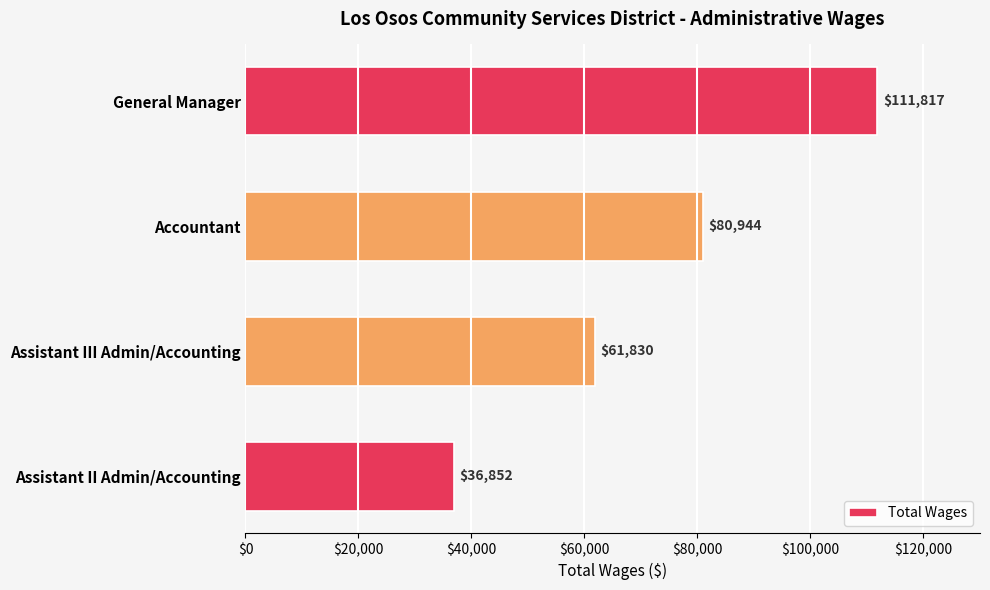

What value does the data have at Accountant, to the nearest 100?

80900